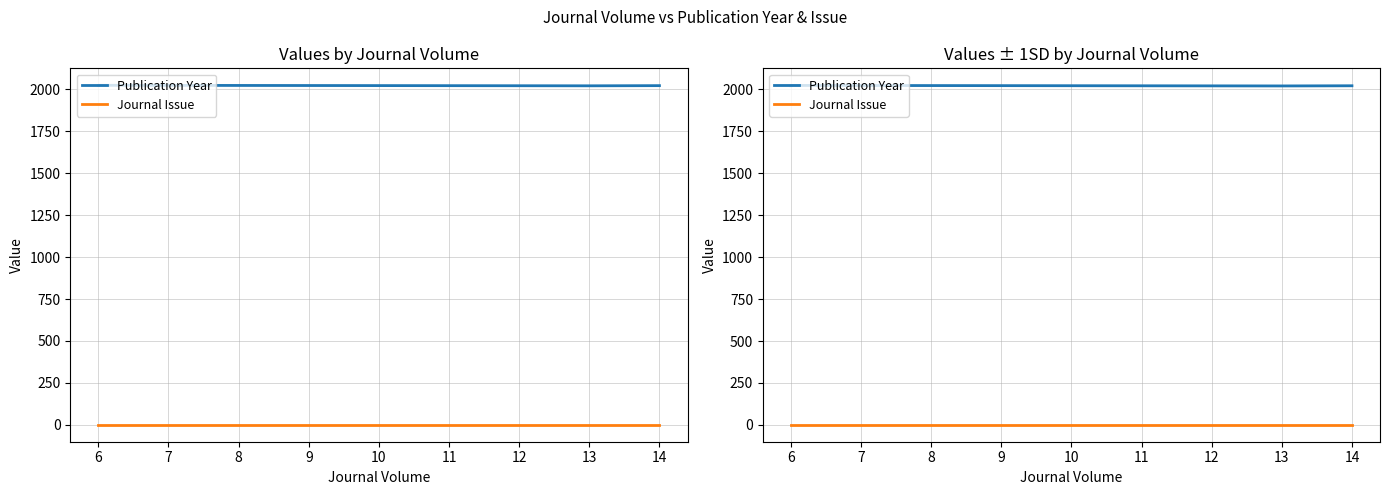

Where is Journal Issue nearest to the value 1?

6